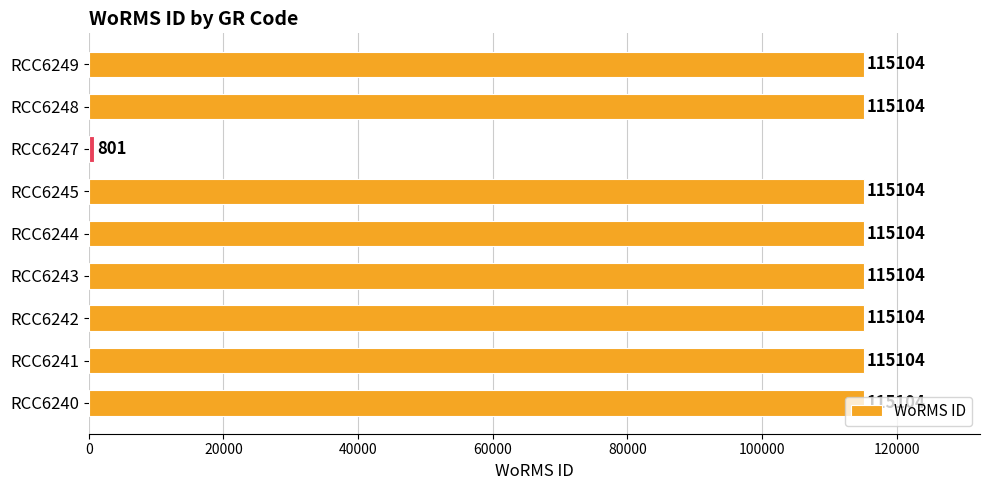

What is the difference between the second highest and minimum values?

114303